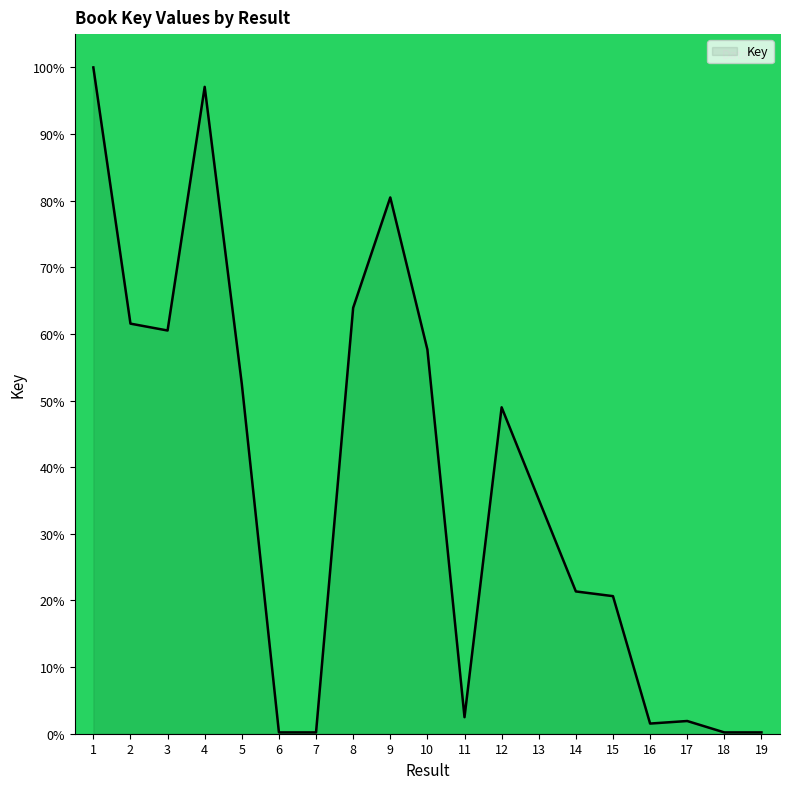

What is the difference between the maximum and minimum values?

99.8